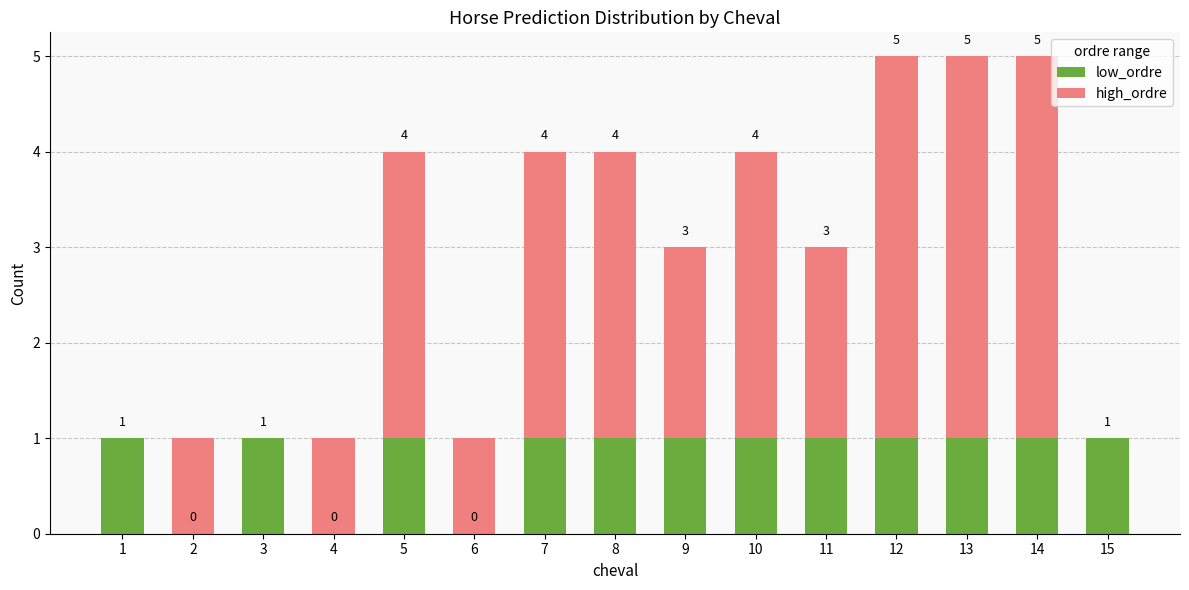

At 10, list the series in order from smallest to largest.

low_ordre, high_ordre